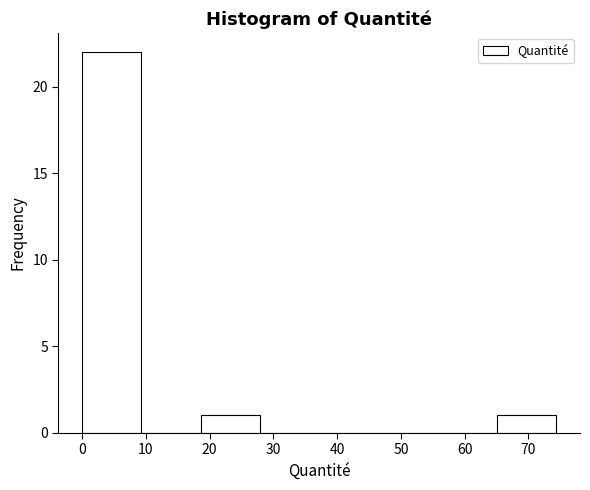

What is the height of the bar covering 65 to 74 on the x-axis? Neither the bar edges nor the heights are printed on the chart, so give them approximately, as read against the axes.

1